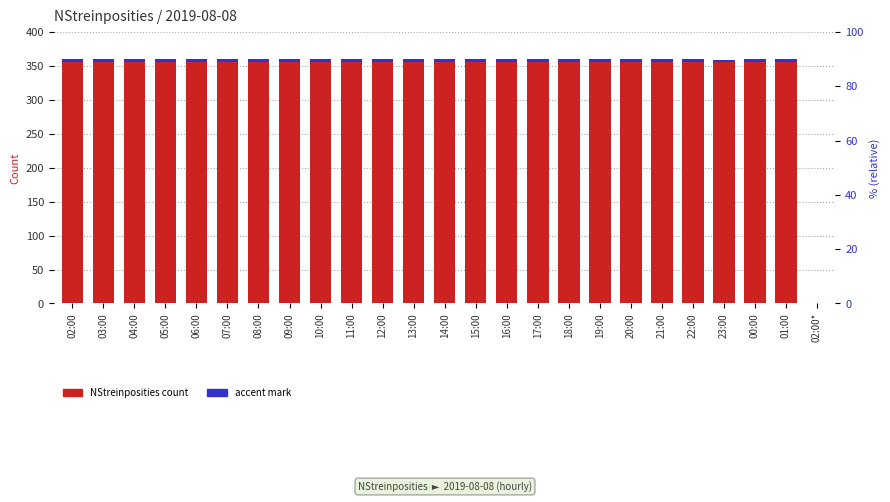

True or false: accent mark has a value of 0.0 at 02:00*.

False